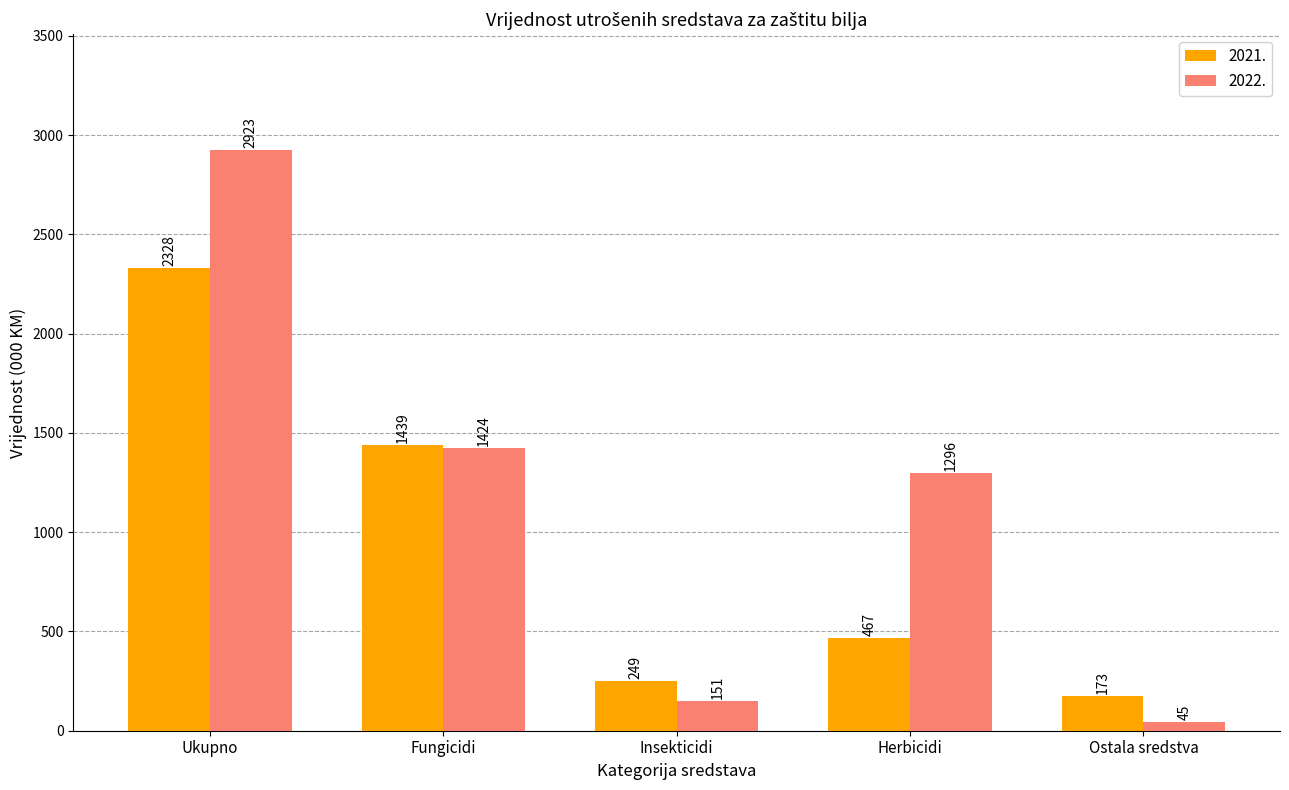

Are the bars horizontal?

No